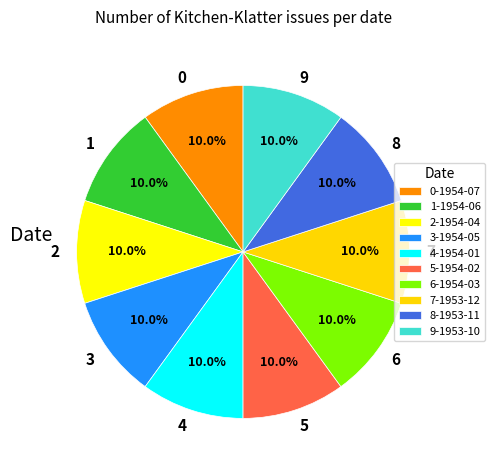

What is the total percentage of 0 and 6?

20.0%